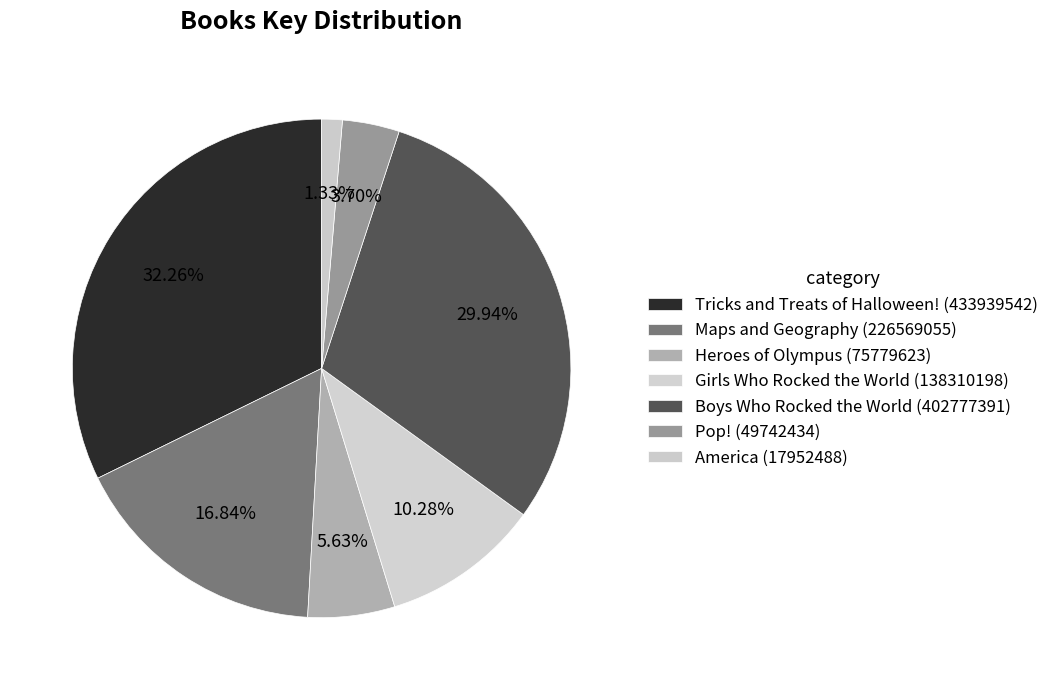

How many slices are in this pie chart?

7